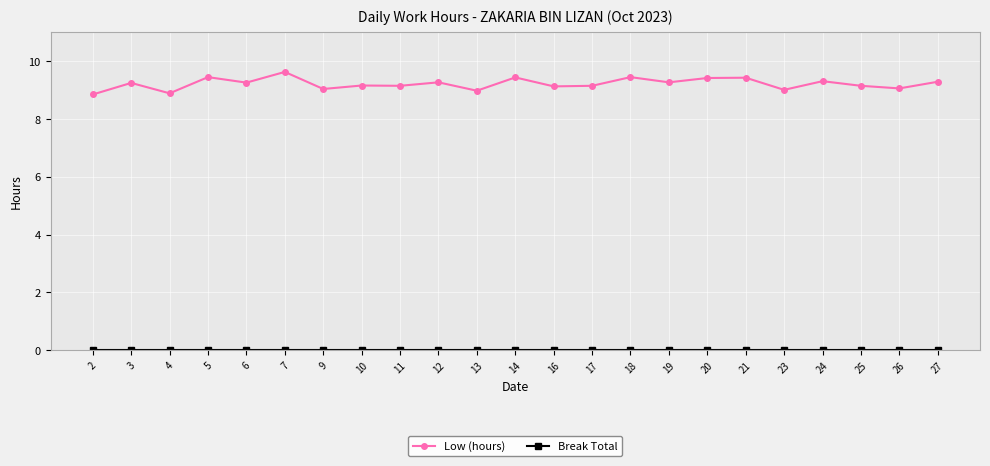

What is the greatest value displayed?

9.6